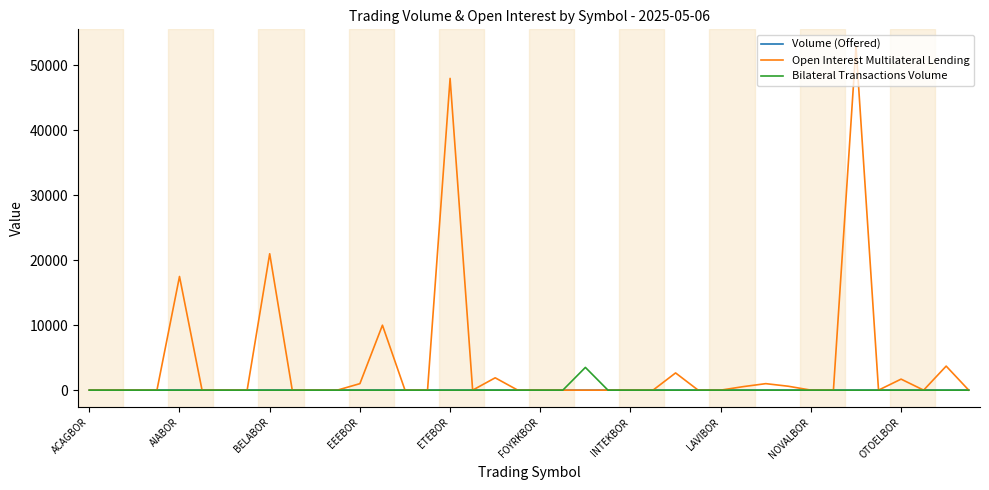

What is the average value of the Volume (Offered) series?

1.4